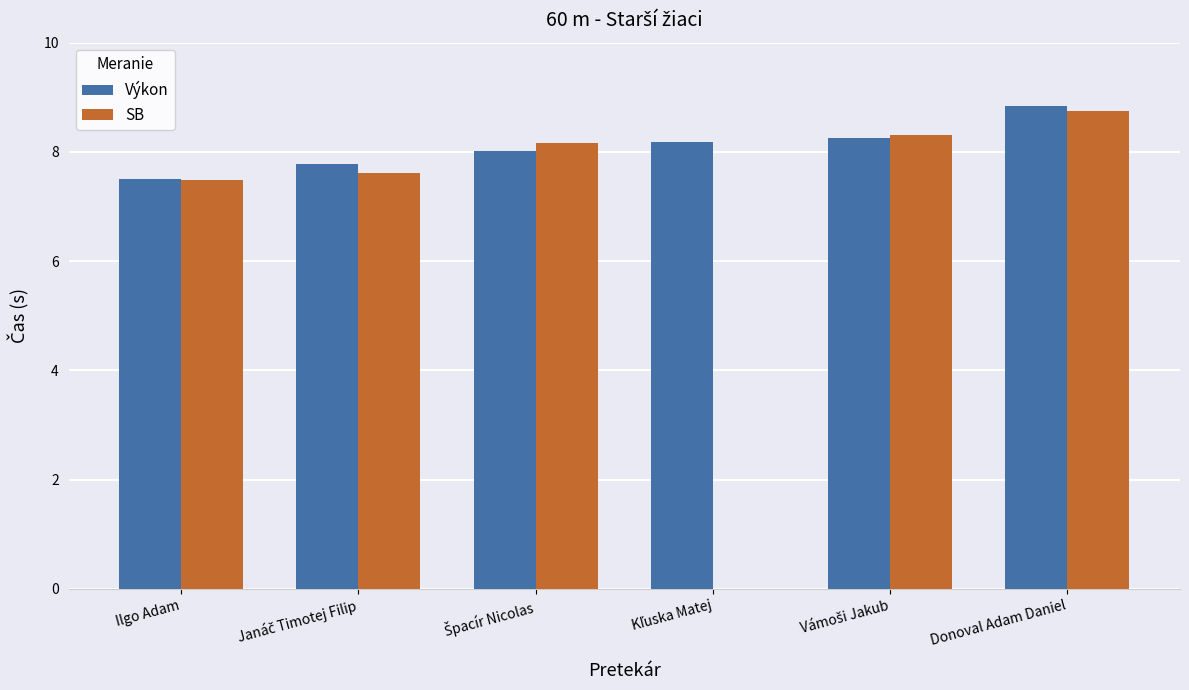

Which series has the largest total across all categories?

Výkon